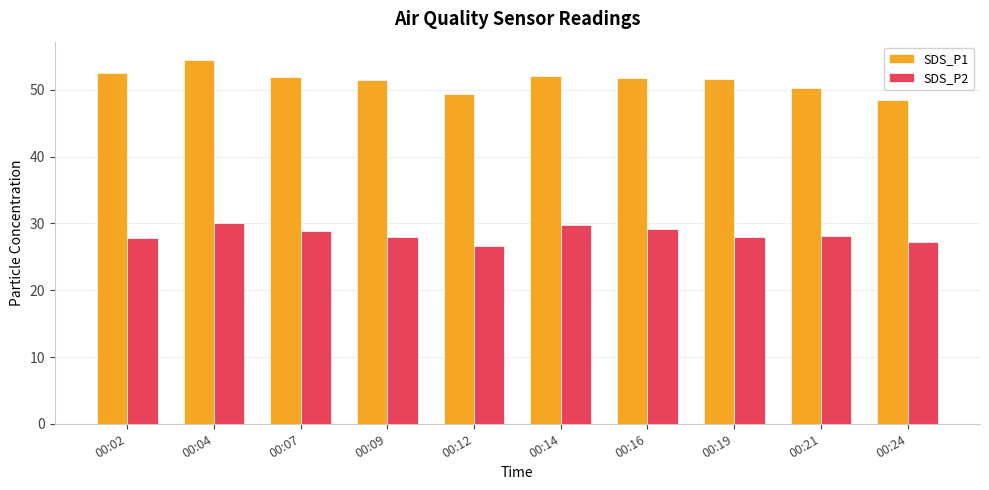

Rank the series by their average value, from highest to lowest.

SDS_P1, SDS_P2